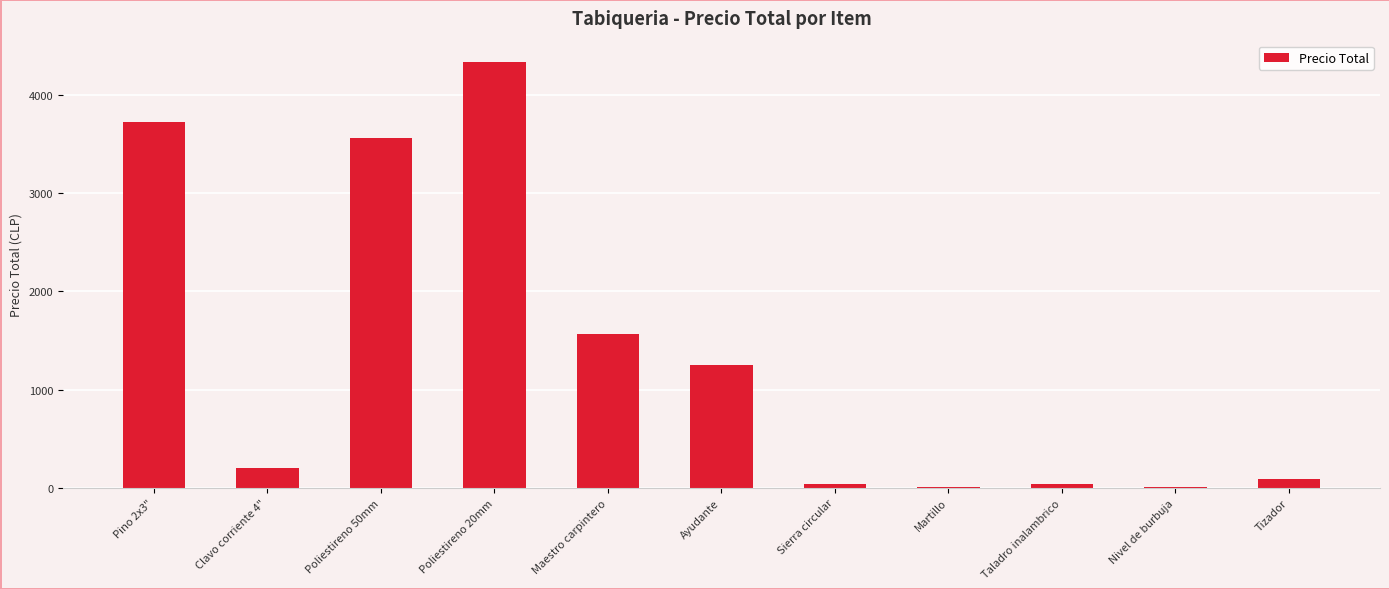

Where is the data nearest to the value 2168?

Maestro carpintero